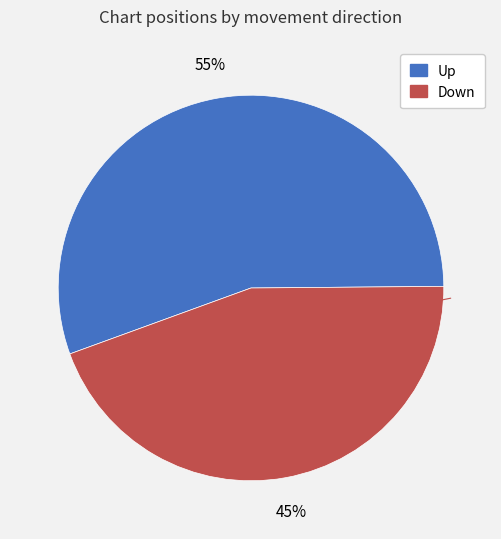

Is there a majority slice in this chart?

Yes